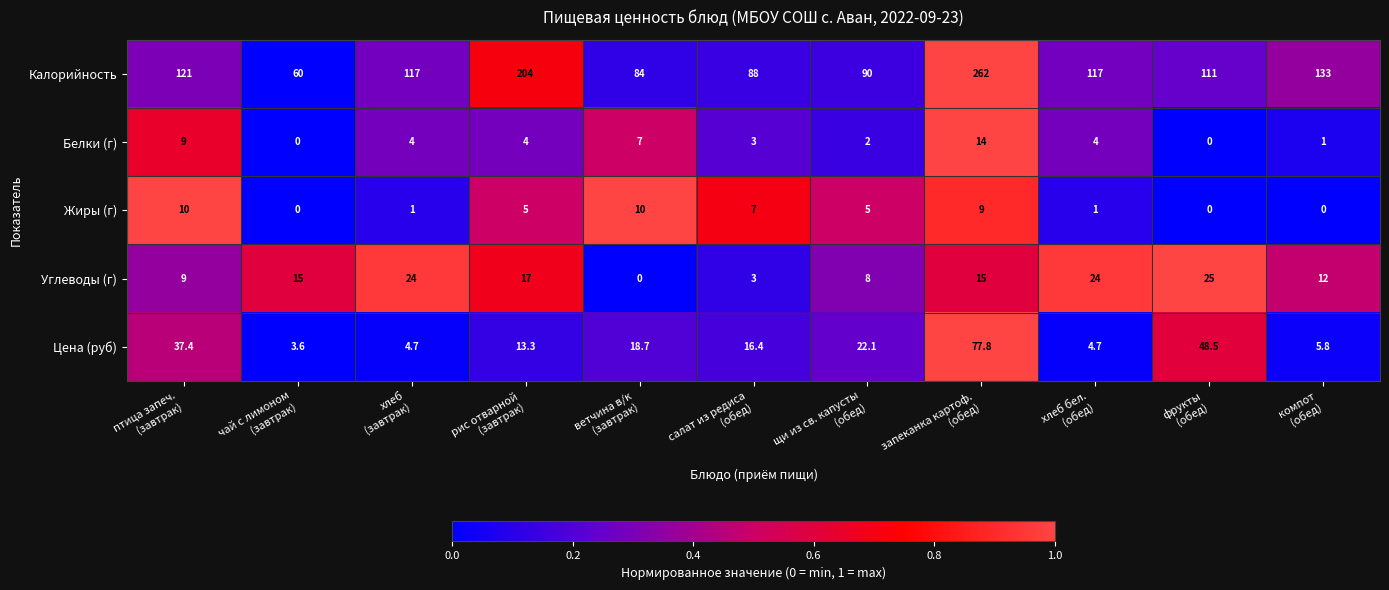

Which series has the widest spread of values?

Калорийность